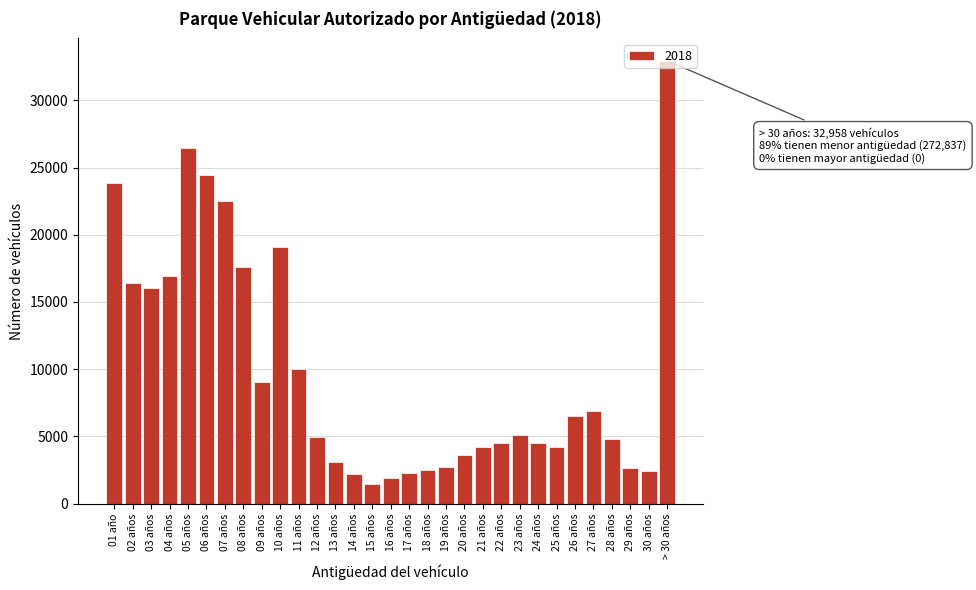

What is the change in value from 20 años to > 30 años?

+29357